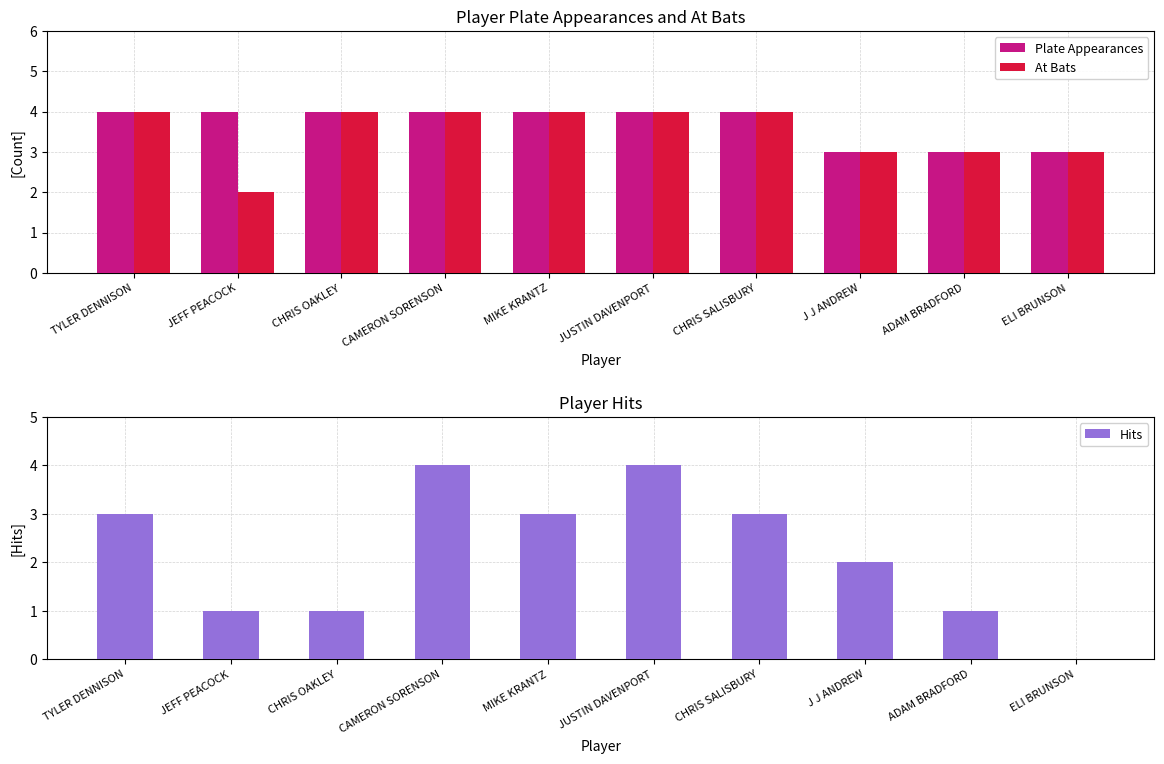

Which category has the lowest value across all series?

ELI BRUNSON